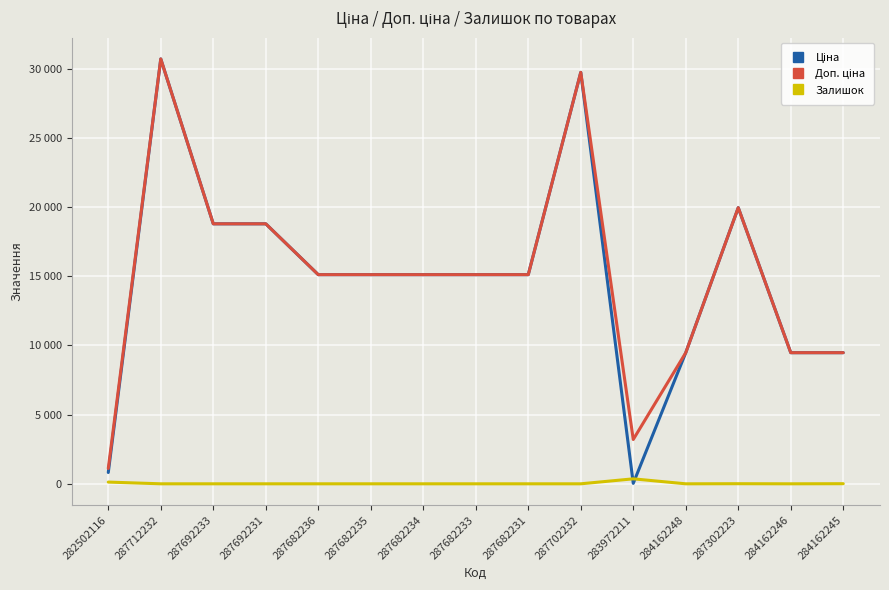

Which series has the largest range (max minus min)?

Ціна